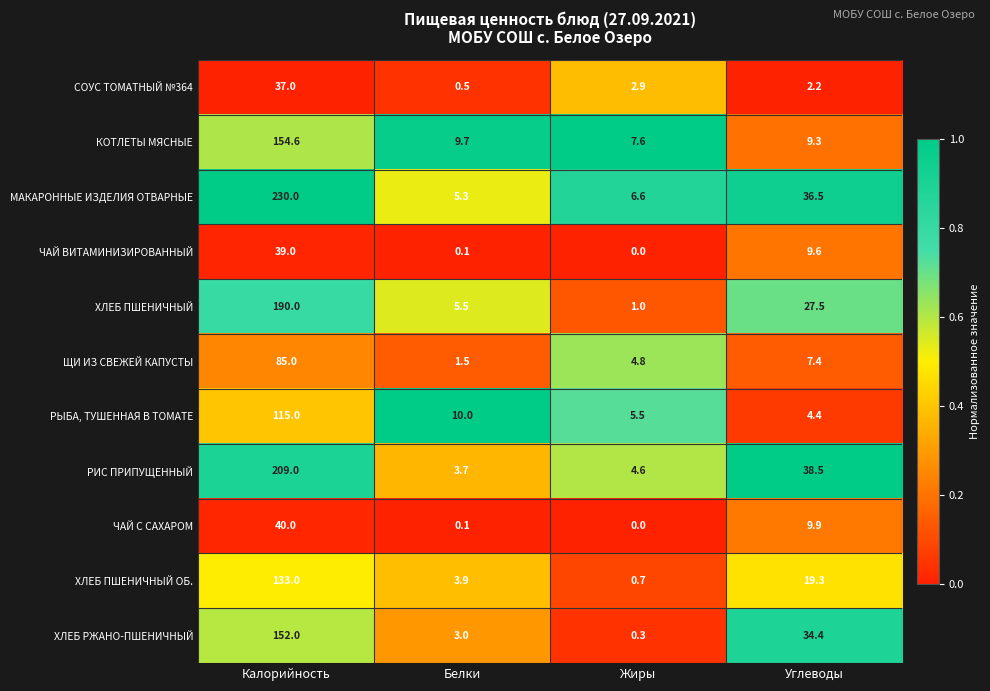

Rank the series by their maximum value, from highest to lowest.

МАКАРОННЫЕ ИЗДЕЛИЯ ОТВАРНЫЕ, РИС ПРИПУЩЕННЫЙ, ХЛЕБ ПШЕНИЧНЫЙ, КОТЛЕТЫ МЯСНЫЕ, ХЛЕБ РЖАНО-ПШЕНИЧНЫЙ, ХЛЕБ ПШЕНИЧНЫЙ ОБ., РЫБА, ТУШЕННАЯ В ТОМАТЕ, ЩИ ИЗ СВЕЖЕЙ КАПУСТЫ, ЧАЙ С САХАРОМ, ЧАЙ ВИТАМИНИЗИРОВАННЫЙ, СОУС ТОМАТНЫЙ №364